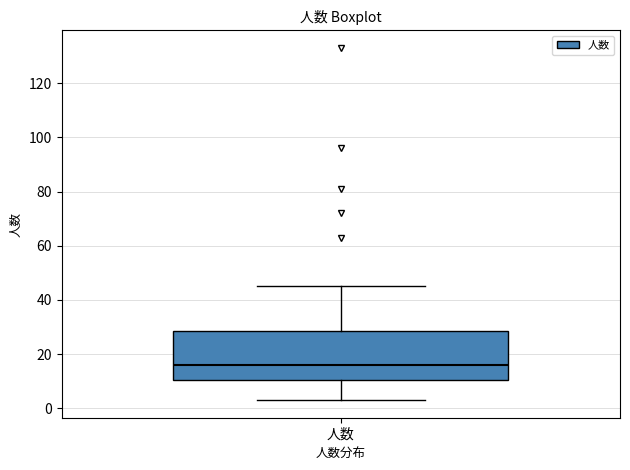

Read this box plot against the y-axis: the position of the median line, the range covered by the box, and the ends of both whiskers. The values are not printed on the chart, so give them approximately, as read against the axis.

median 16, box 10 to 28, whiskers 4 to 46